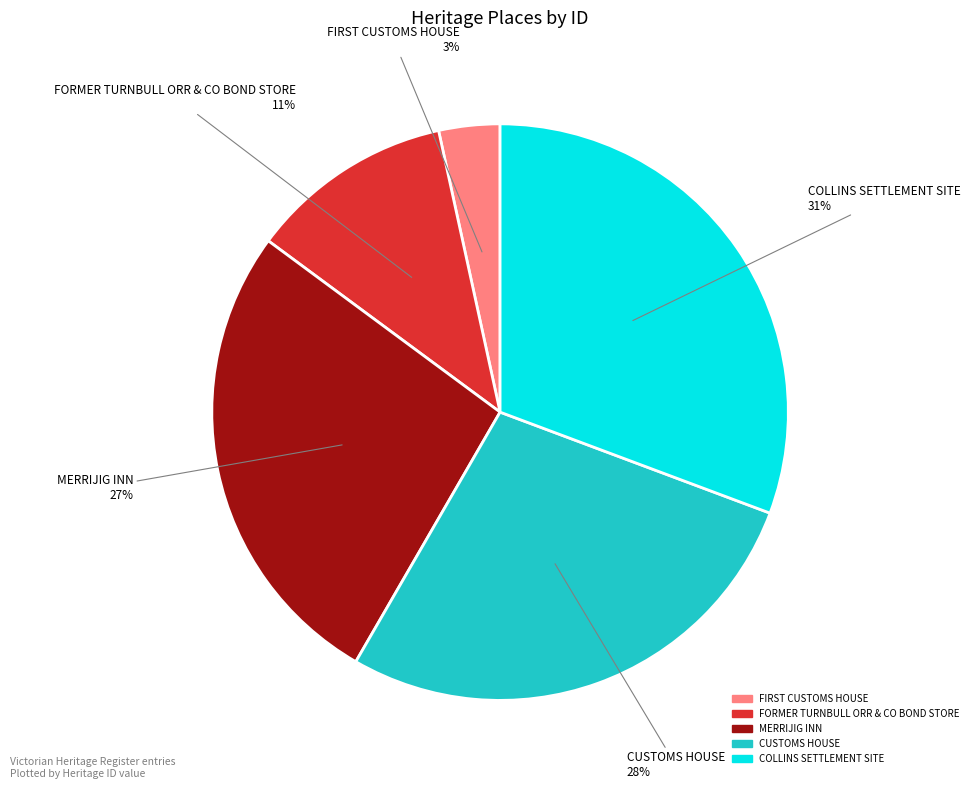

To the nearest percent, what percentage of the pie is CUSTOMS HOUSE?

28%